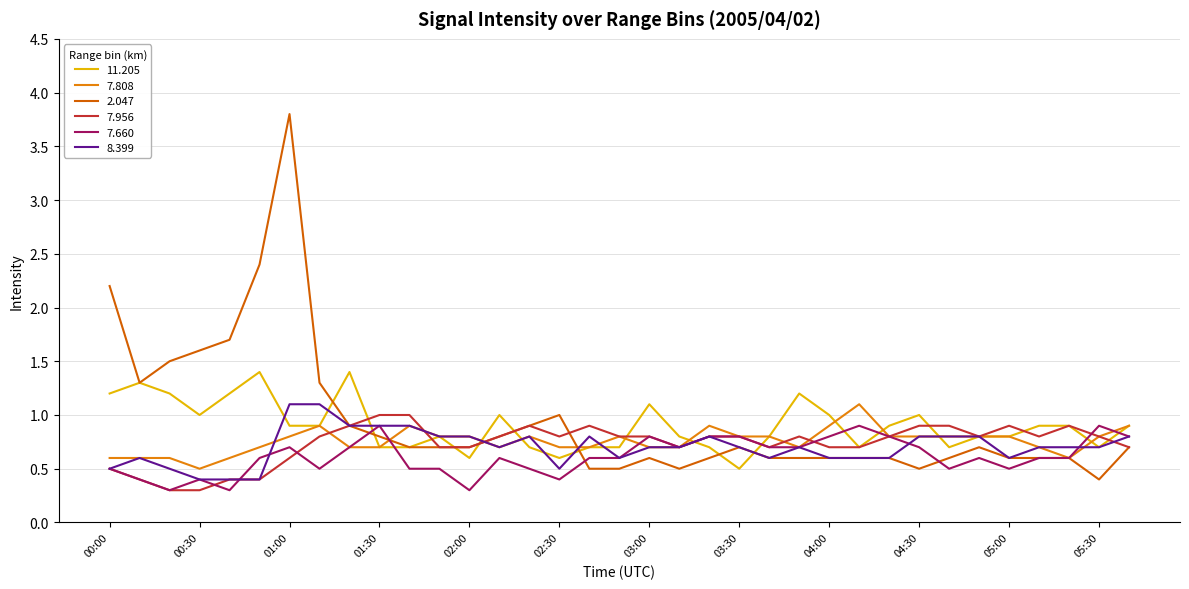

What is the lowest value of the 8.399 series?

0.4